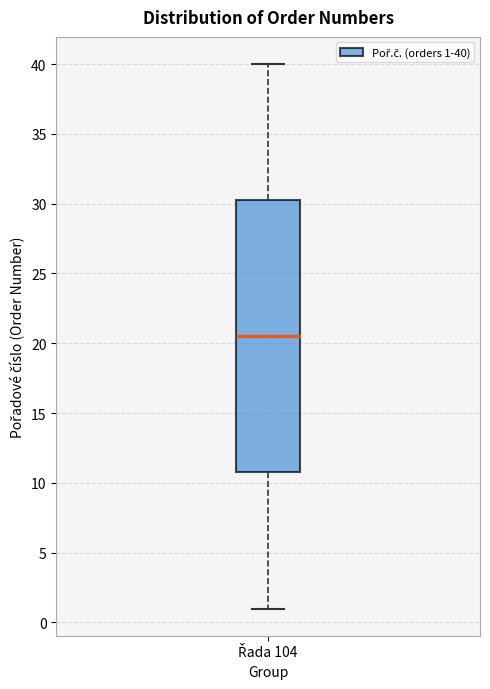

Transcribe this box plot: give where the median line is, the range the box spans, and where the two whiskers end, as read against the y-axis. The values are not printed on the chart, so give them approximately, as read against the axis.

median 20.5, box 11.0 to 30.5, whiskers 1.0 to 40.0